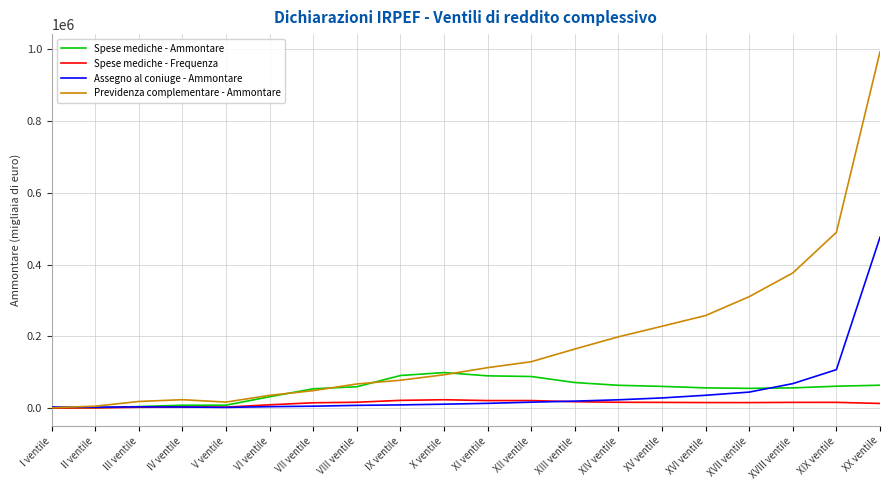

Which series has the largest range (max minus min)?

Previdenza complementare - Ammontare